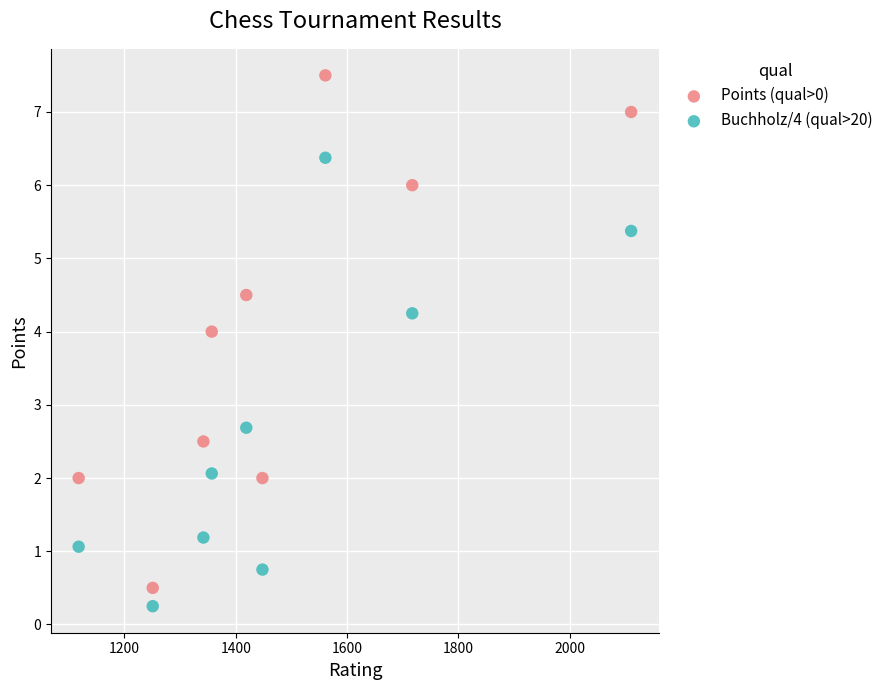

Which series has the widest spread of Y values?

Points (qual>0)